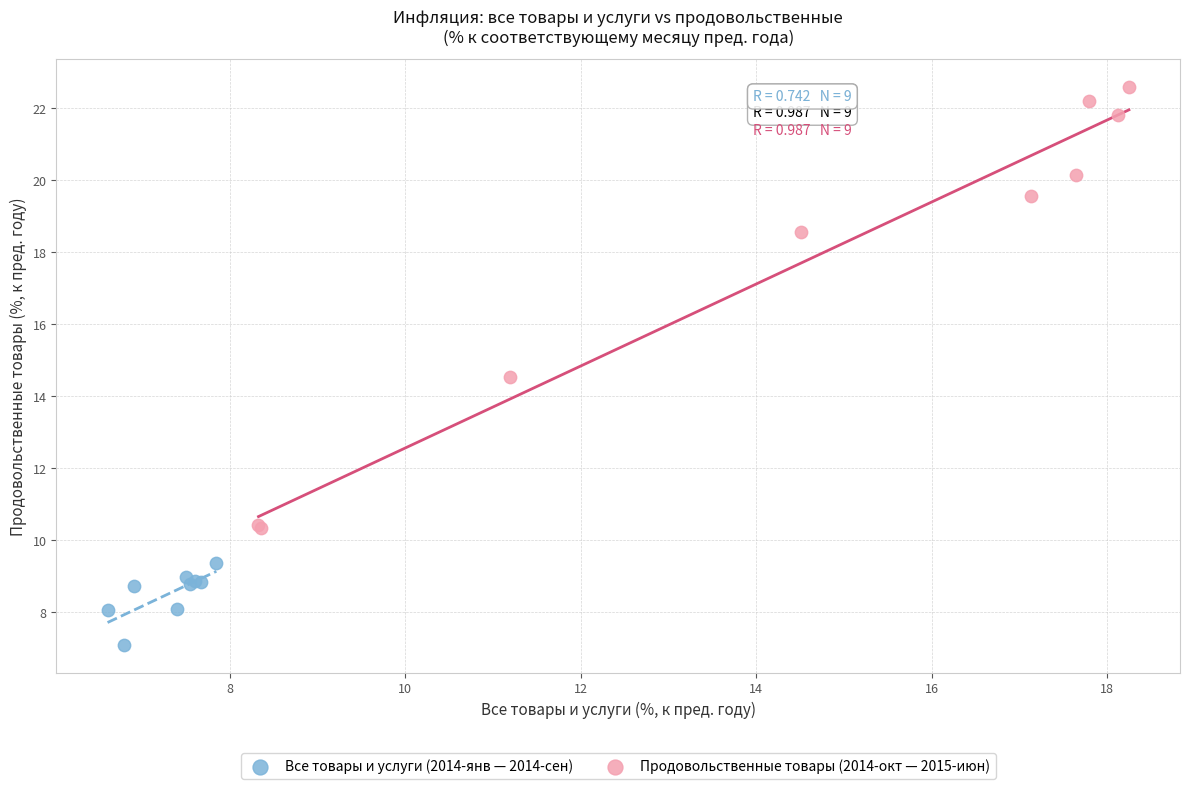

Which series contains the lowest Y value?

Все товары и услуги (2014-янв — 2014-сен)